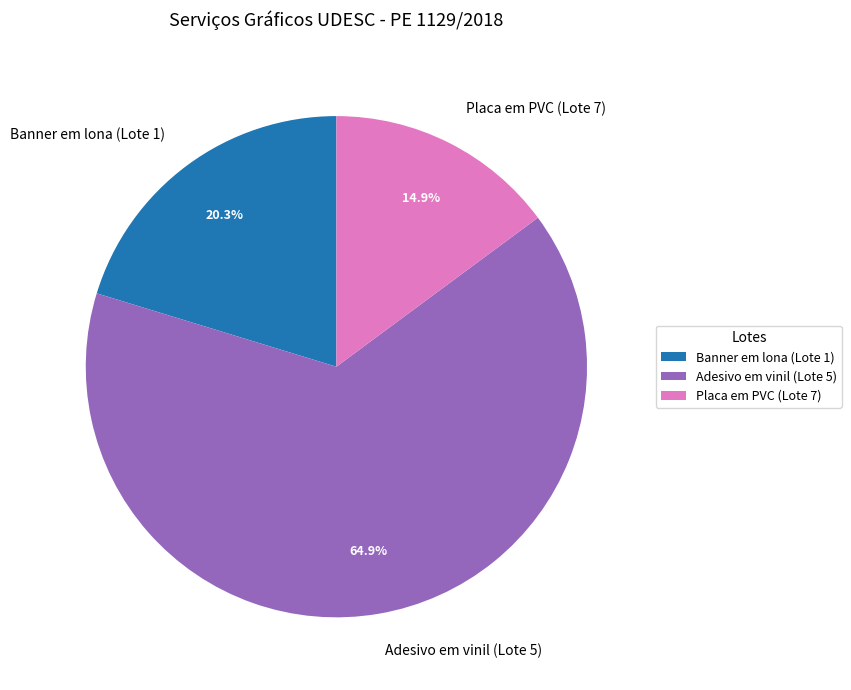

Is the sum of Banner em lona (Lote 1) and Adesivo em vinil (Lote 5) greater than half?

Yes